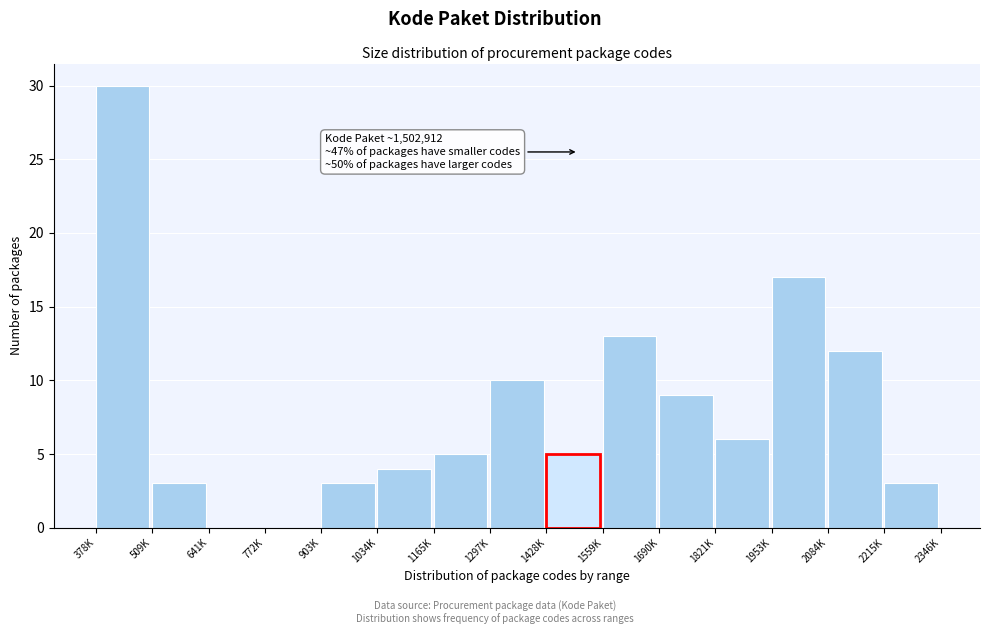

What is the sum of all values?

120